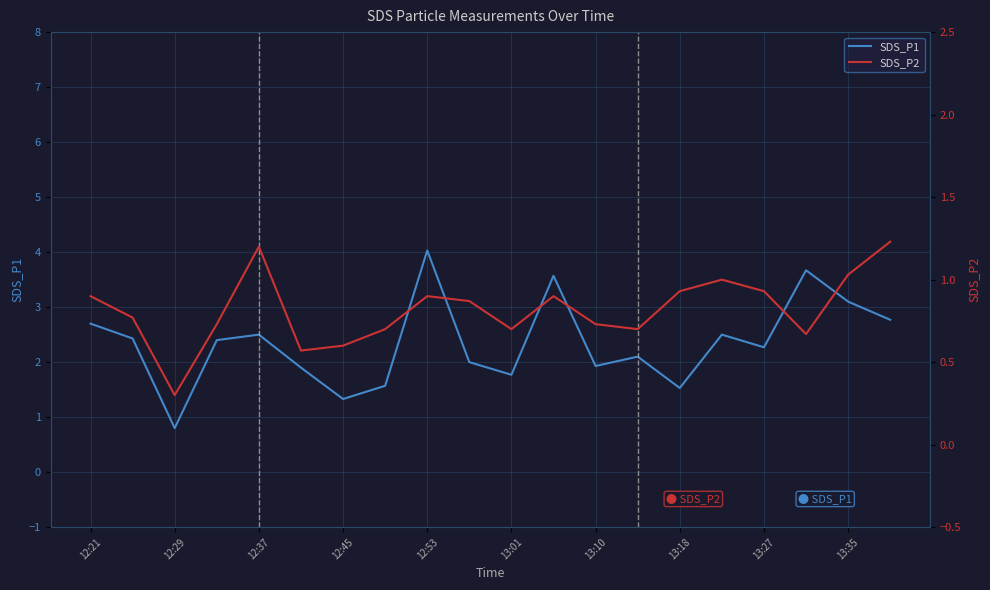

How many data points does each series have?

20